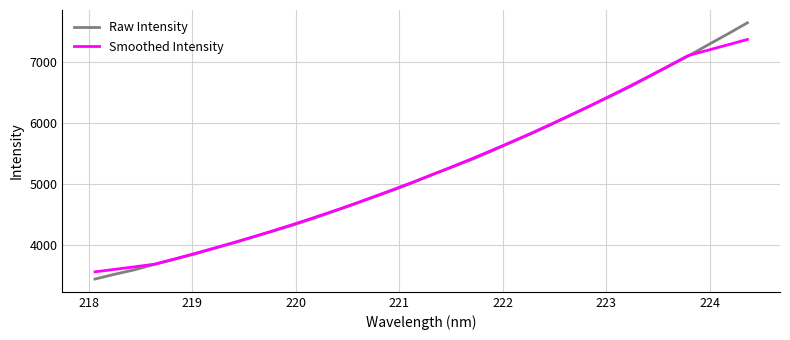

What is the maximum value shown in the chart?

7638.4